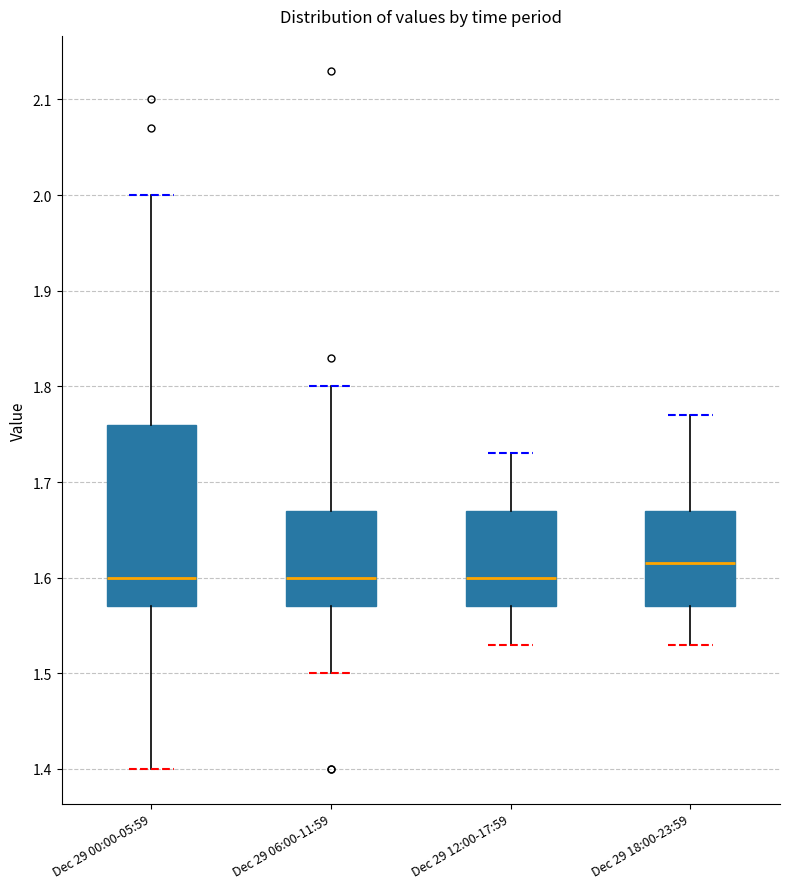

Reading left to right, transcribe this box plot: for each box, give where its median line is, the range the box spans, and where its two whiskers end, as read against the y-axis. The values are not printed on the chart, so give them approximately, as read against the axis.

Dec 29 00:00-05:59: median 1.60, box 1.57 to 1.76, whiskers 1.40 to 2.00
Dec 29 06:00-11:59: median 1.60, box 1.57 to 1.67, whiskers 1.50 to 1.80
Dec 29 12:00-17:59: median 1.60, box 1.57 to 1.67, whiskers 1.53 to 1.73
Dec 29 18:00-23:59: median 1.62, box 1.57 to 1.67, whiskers 1.53 to 1.77